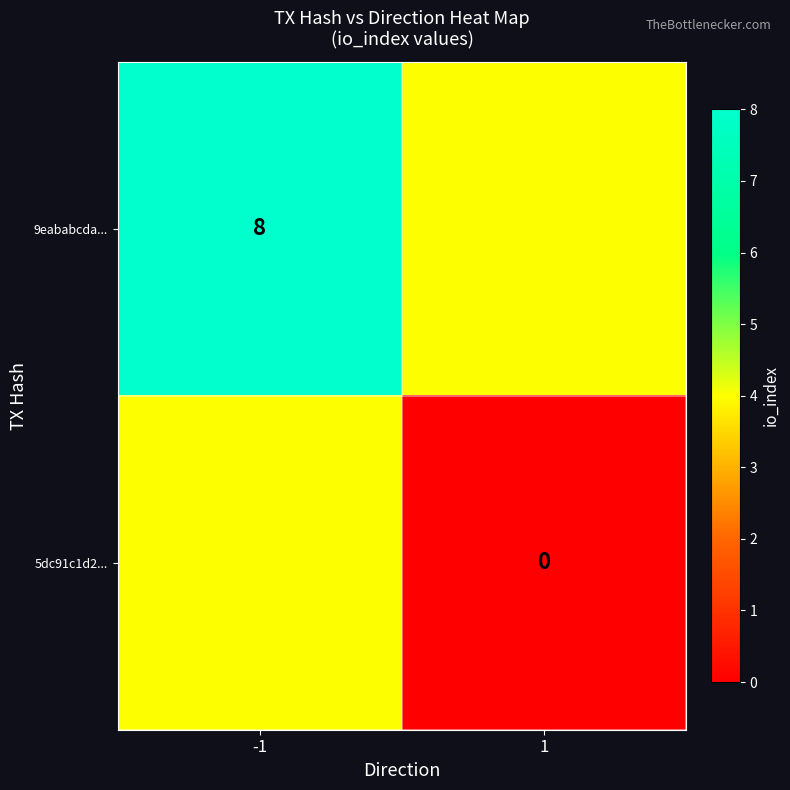

What is the total value across all series at -1?

12